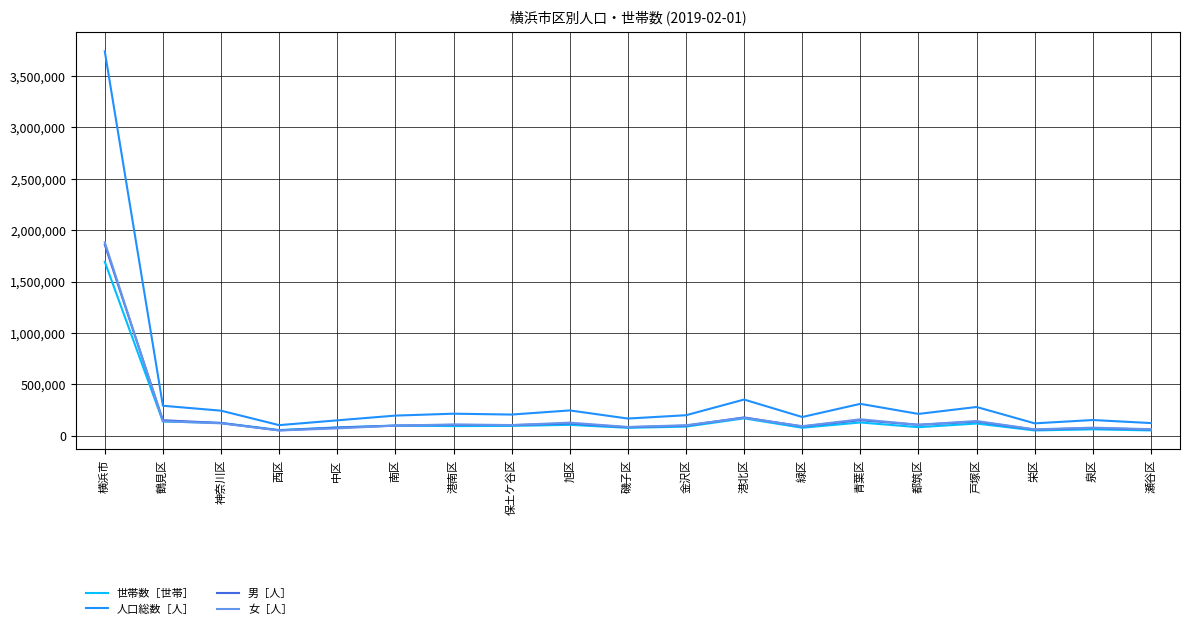

Which series has the widest spread of values?

人口総数［人］